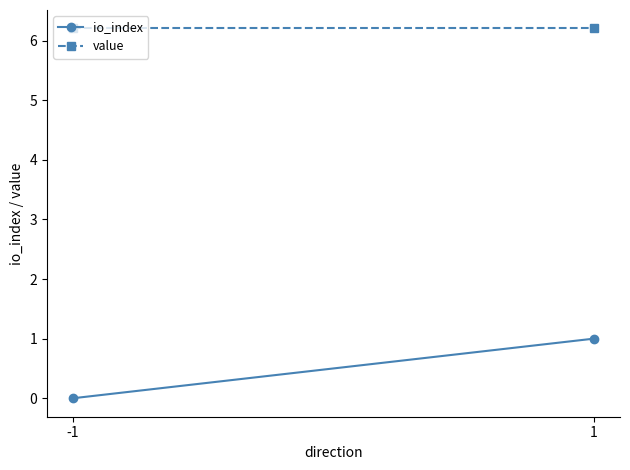

List the series in order of their overall mean, lowest first.

io_index, value